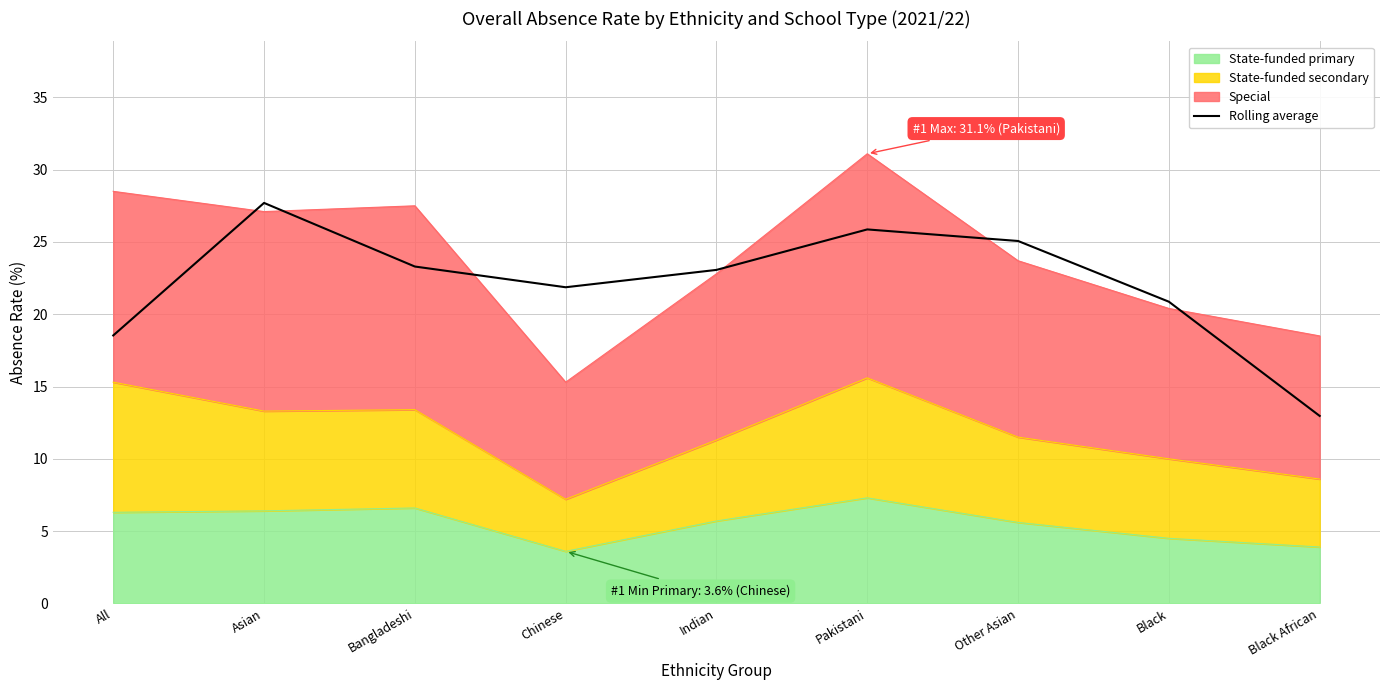

How many data points does each series have?

9